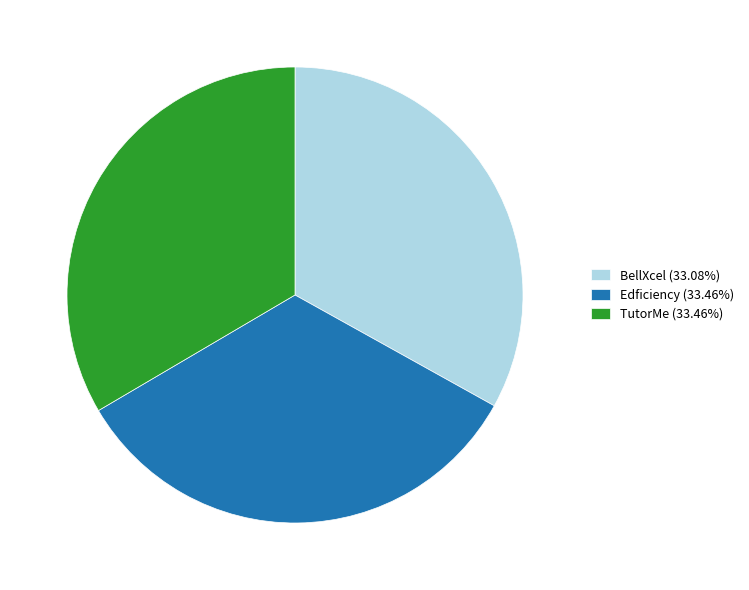

True or false: BellXcel accounts for 33% of the total.

True